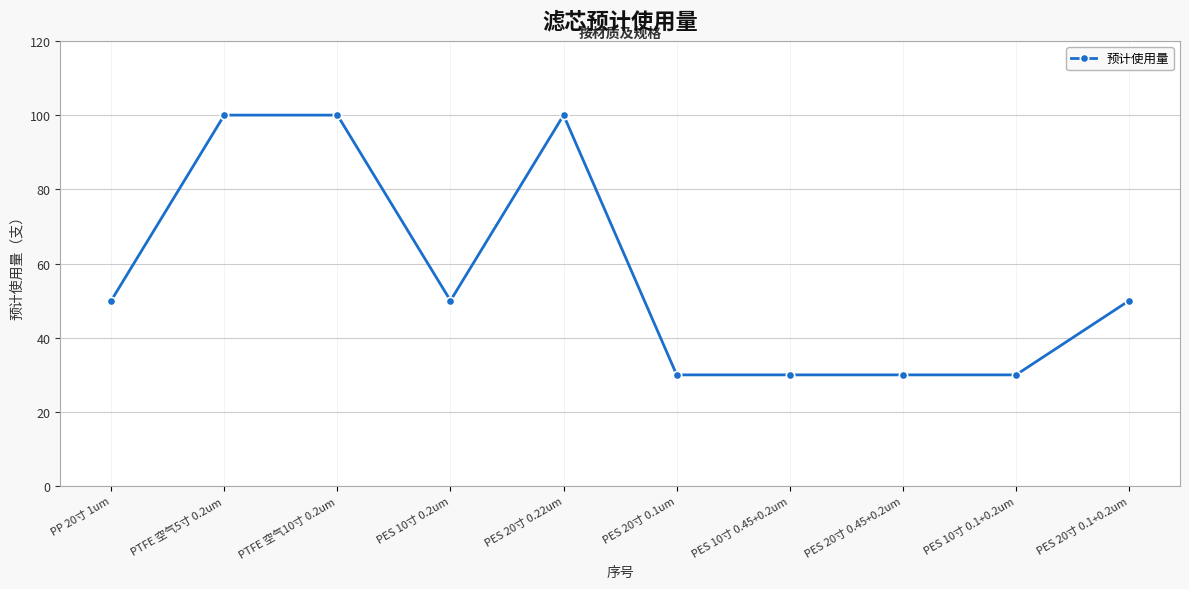

The chart shows a value of 14 at PES 20寸 0.1+0.2um. True or false?

False